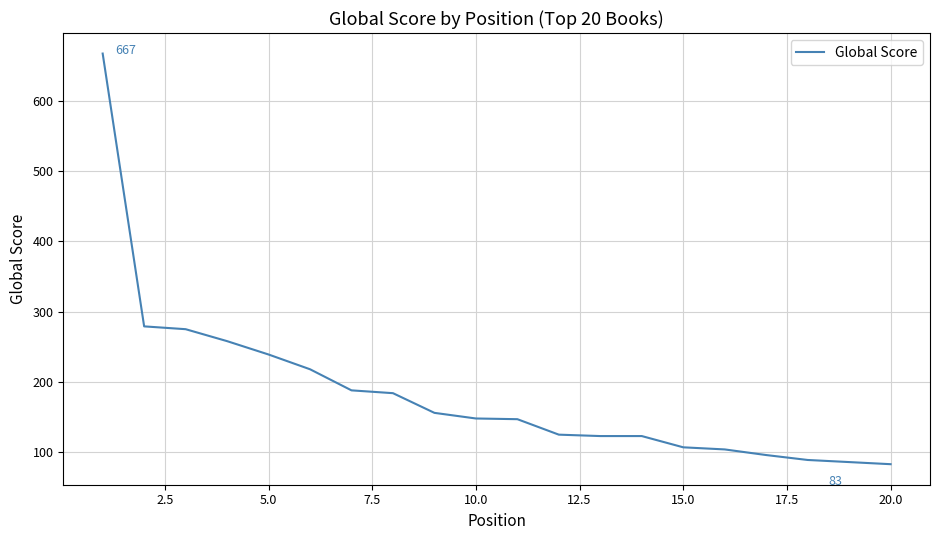

What is the difference between the maximum and minimum values?

584